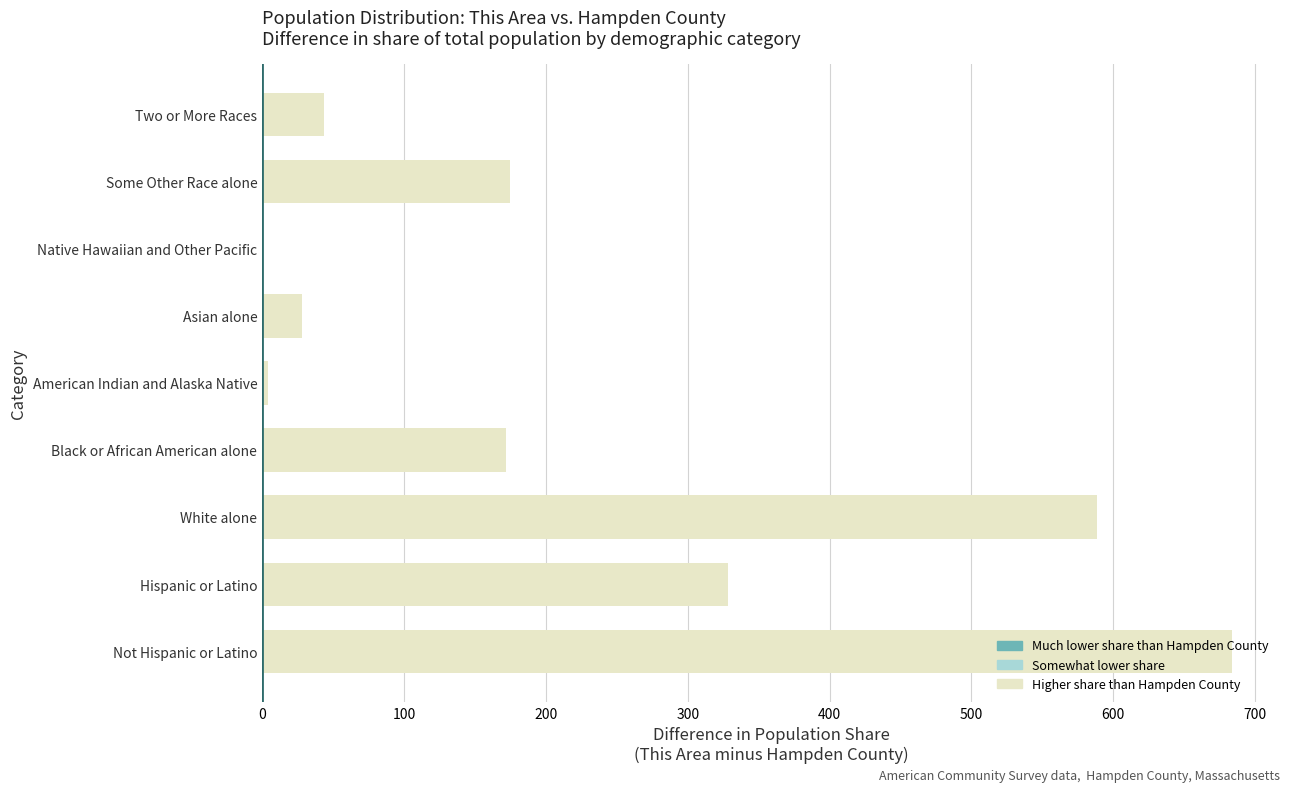

The chart shows a value of 805.5 at White alone. True or false?

False